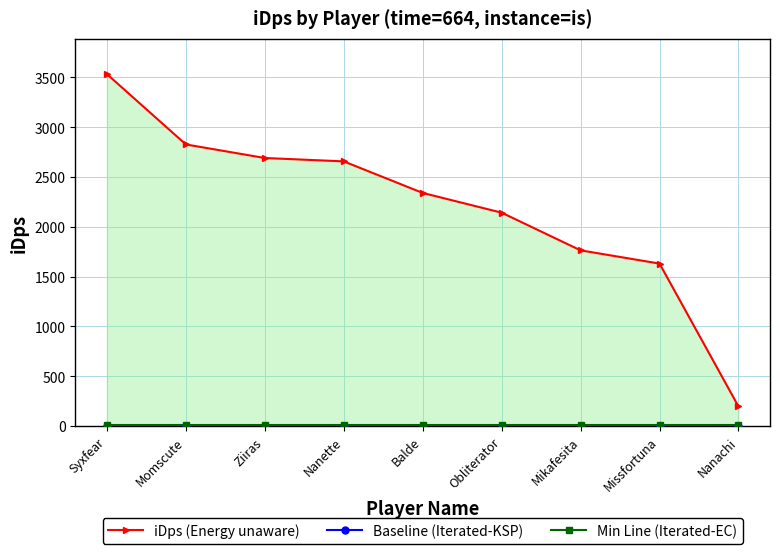

What are all the series names shown in the legend?

iDps (Energy unaware), Baseline (Iterated-KSP), Min Line (Iterated-EC)